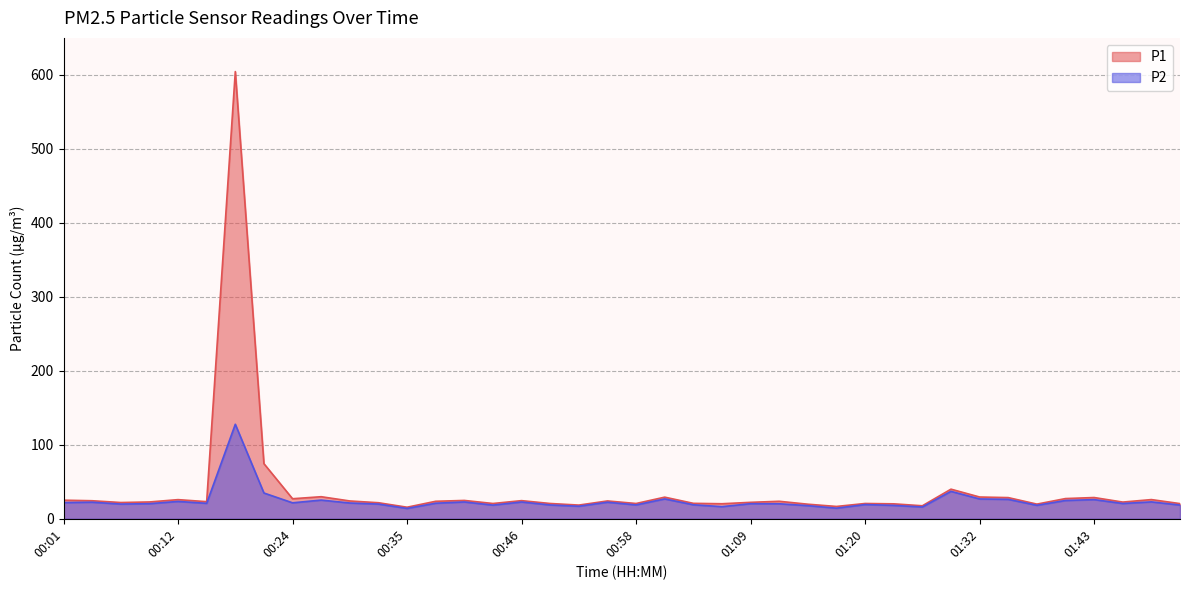

True or false: P1 and P2 intersect in this chart.

False